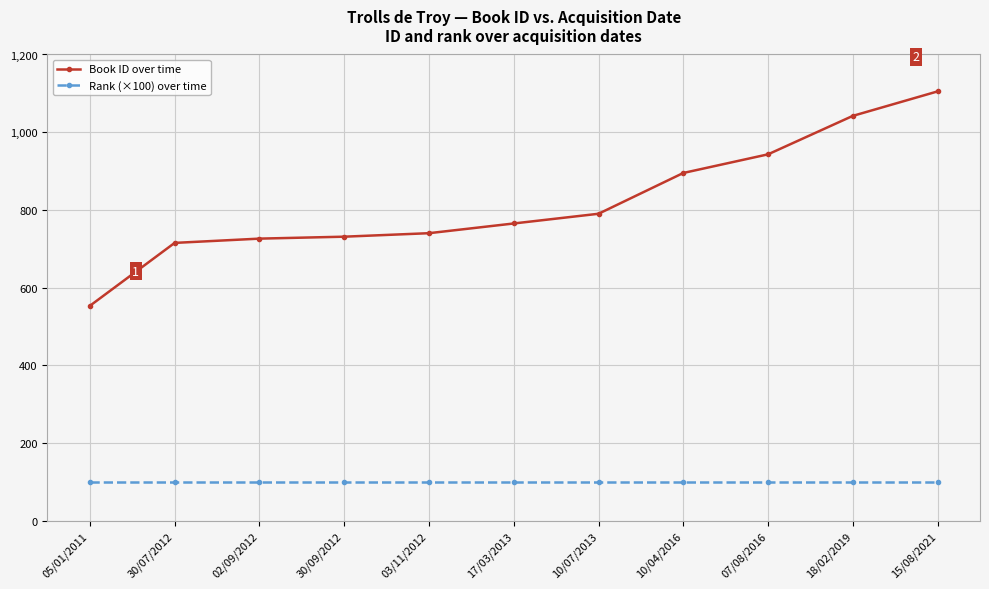

Count the number of data series in this chart.

2